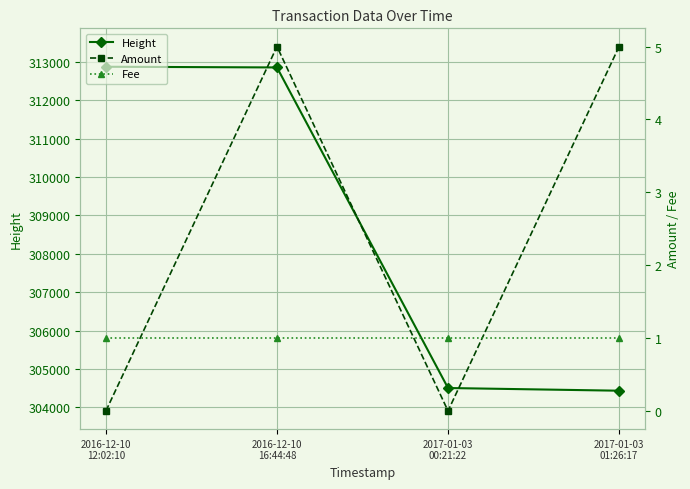

At which category is the sum across all series the highest?

2016-12-10
12:02:10